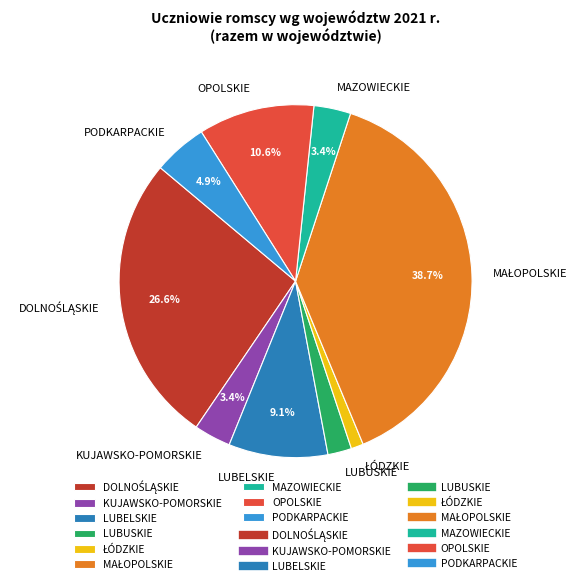

What is the total percentage of LUBELSKIE and OPOLSKIE?

19.7%